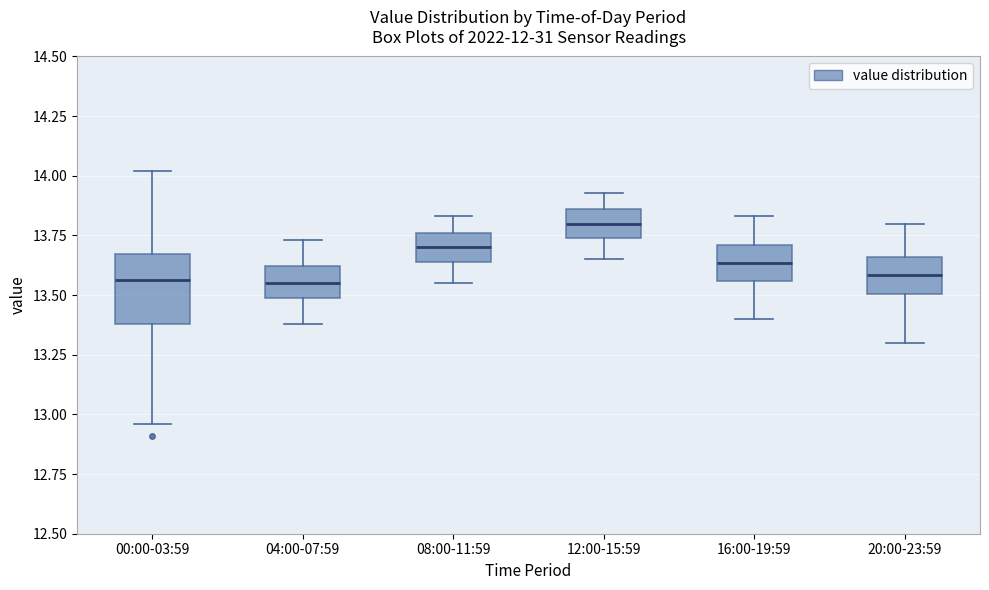

Which box has the highest median line?

12:00-15:59